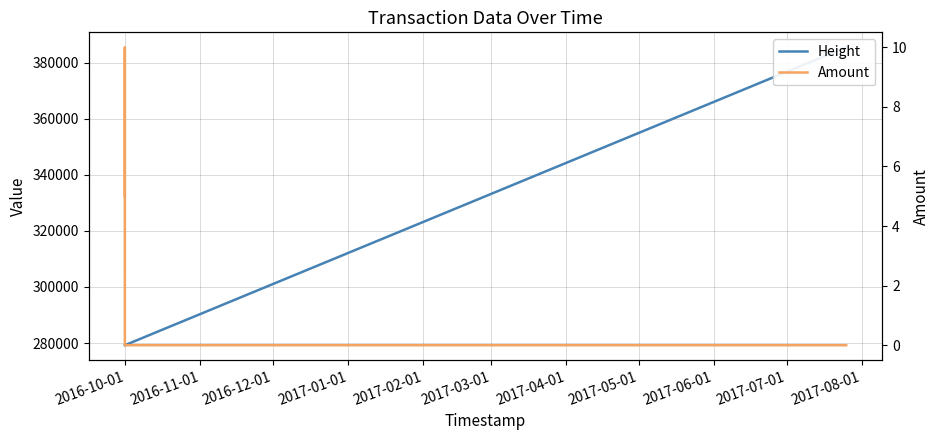

Is this an area chart (filled region under the line)?

No